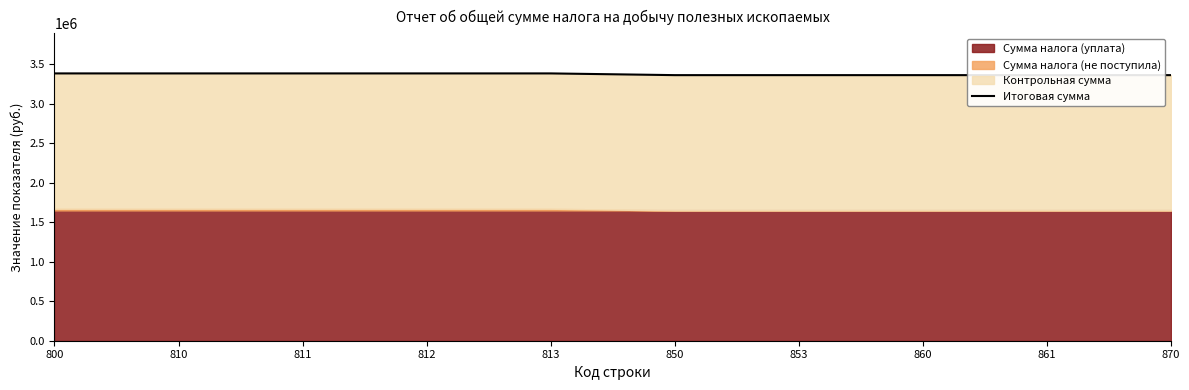

What is the sum of all values?

33731090